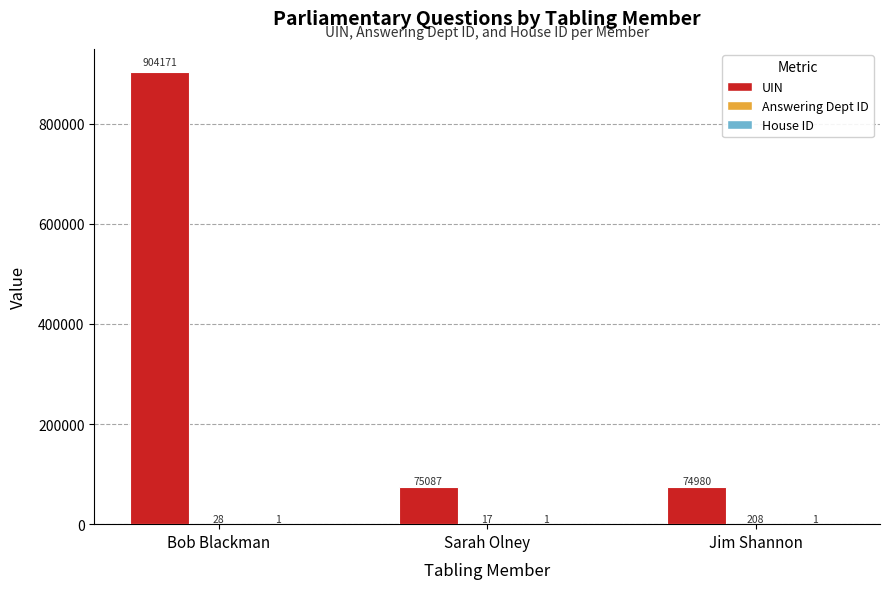

How many groups of bars are there?

3